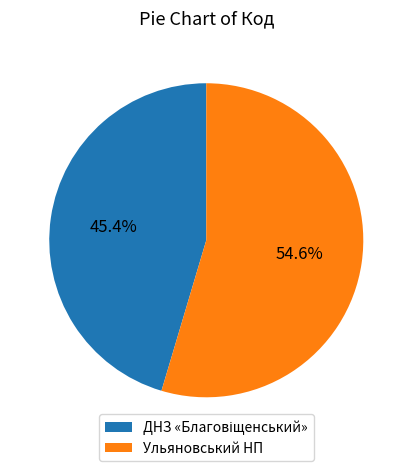

Which slice represents more than half of the pie?

Ульяновський НП